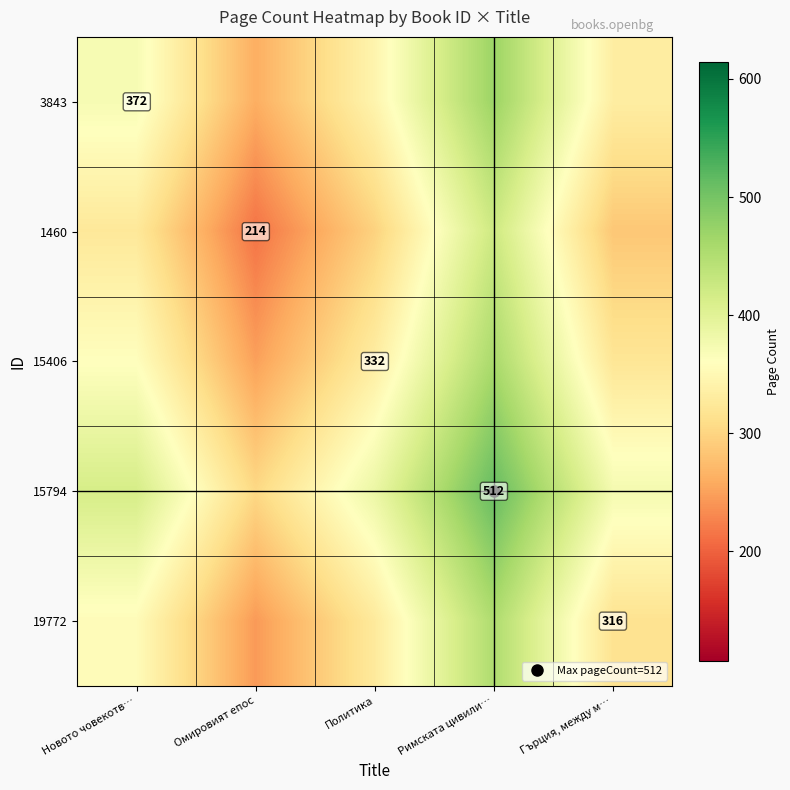

What is the approximate value of 15406 at Омировият епос?

249.4